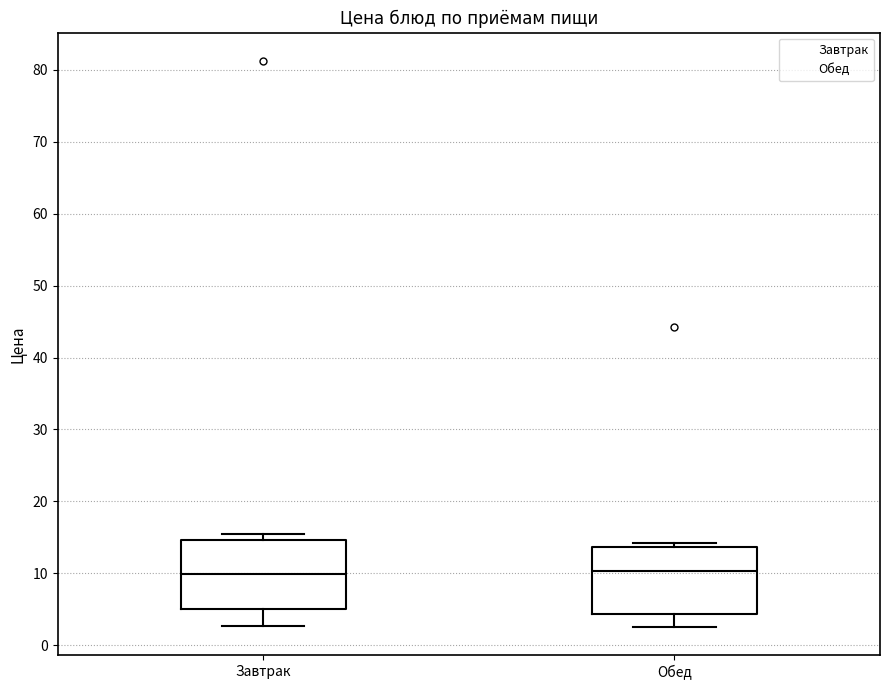

Reading left to right, transcribe this box plot: for each box, give where its median line is, the range the box spans, and where its two whiskers end, as read against the y-axis. The values are not printed on the chart, so give them approximately, as read against the axis.

Завтрак: median 10, box 5 to 15, whiskers 3 to 15 (just above the box's upper edge)
Обед: median 10, box 4 to 14, whiskers 3 to 14 (just above the box's upper edge)